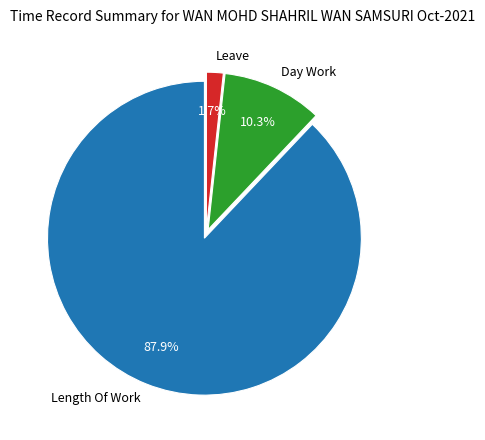

Does Leave represent more than half of the total?

No